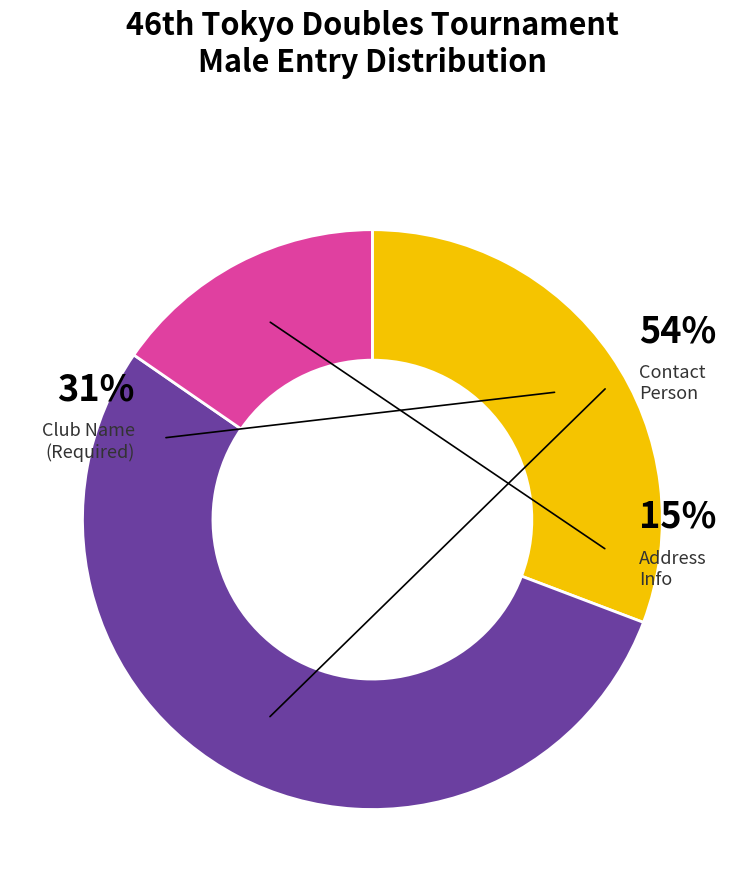

To the nearest percent, what is the difference between the largest and smallest slice percentages?

38%